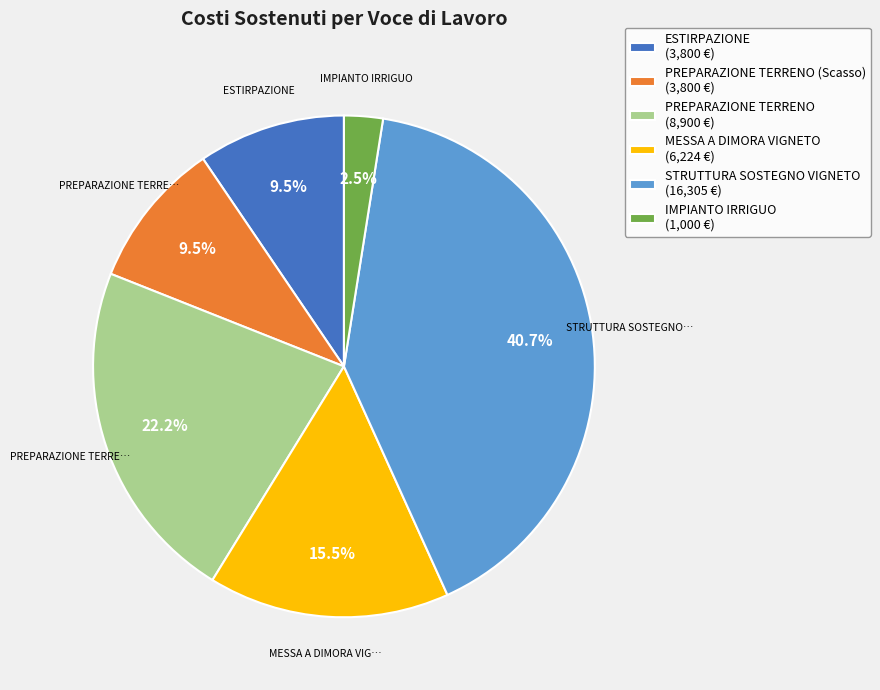

Is there any slice that represents more than half of the pie?

No